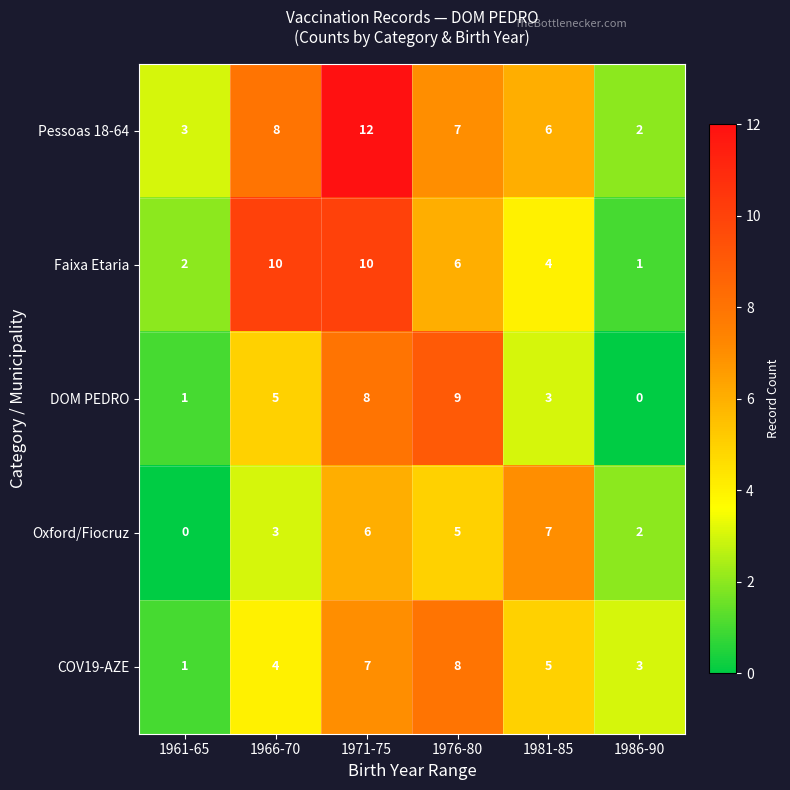

At which category is the sum across all series the highest?

1971-75